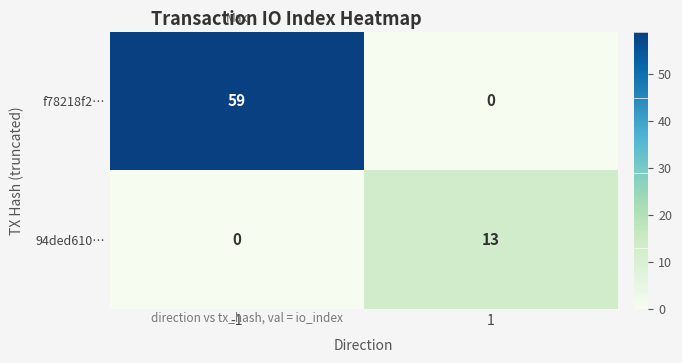

Which series has the largest total across all categories?

f78218f2…